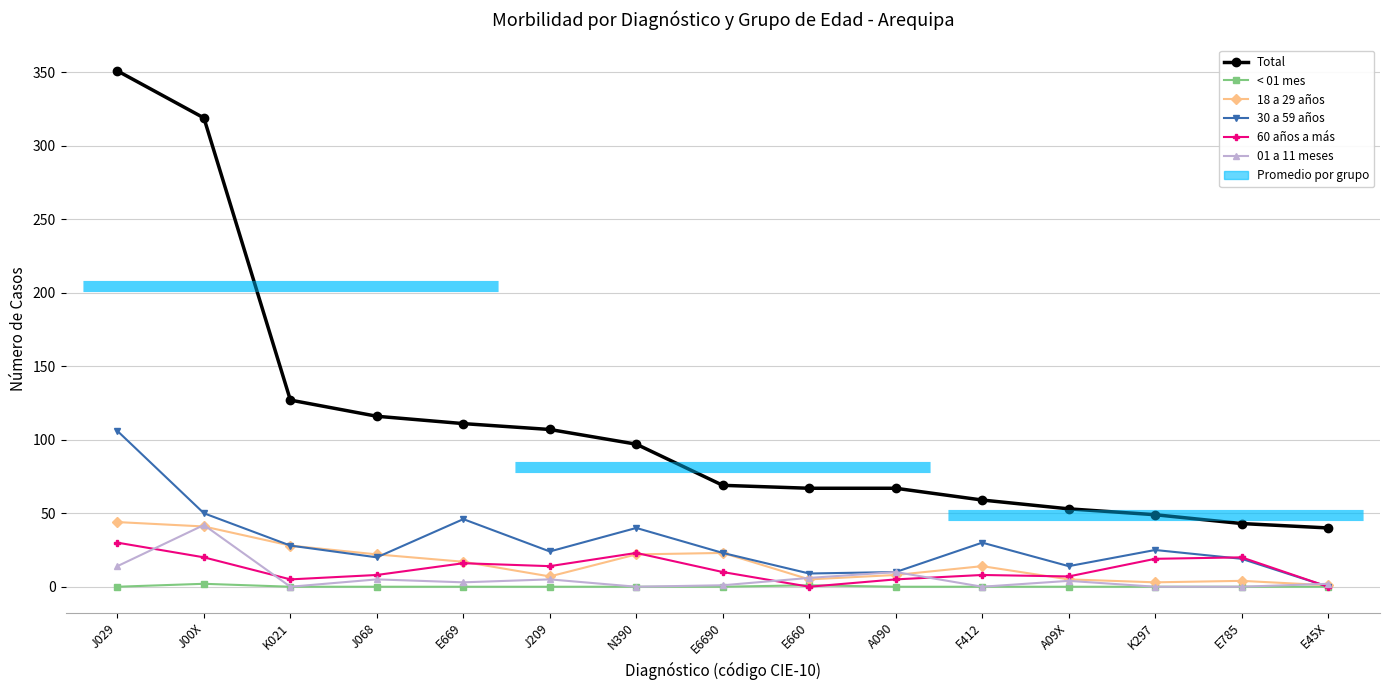

Between E6690 and K021, which is larger?

K021